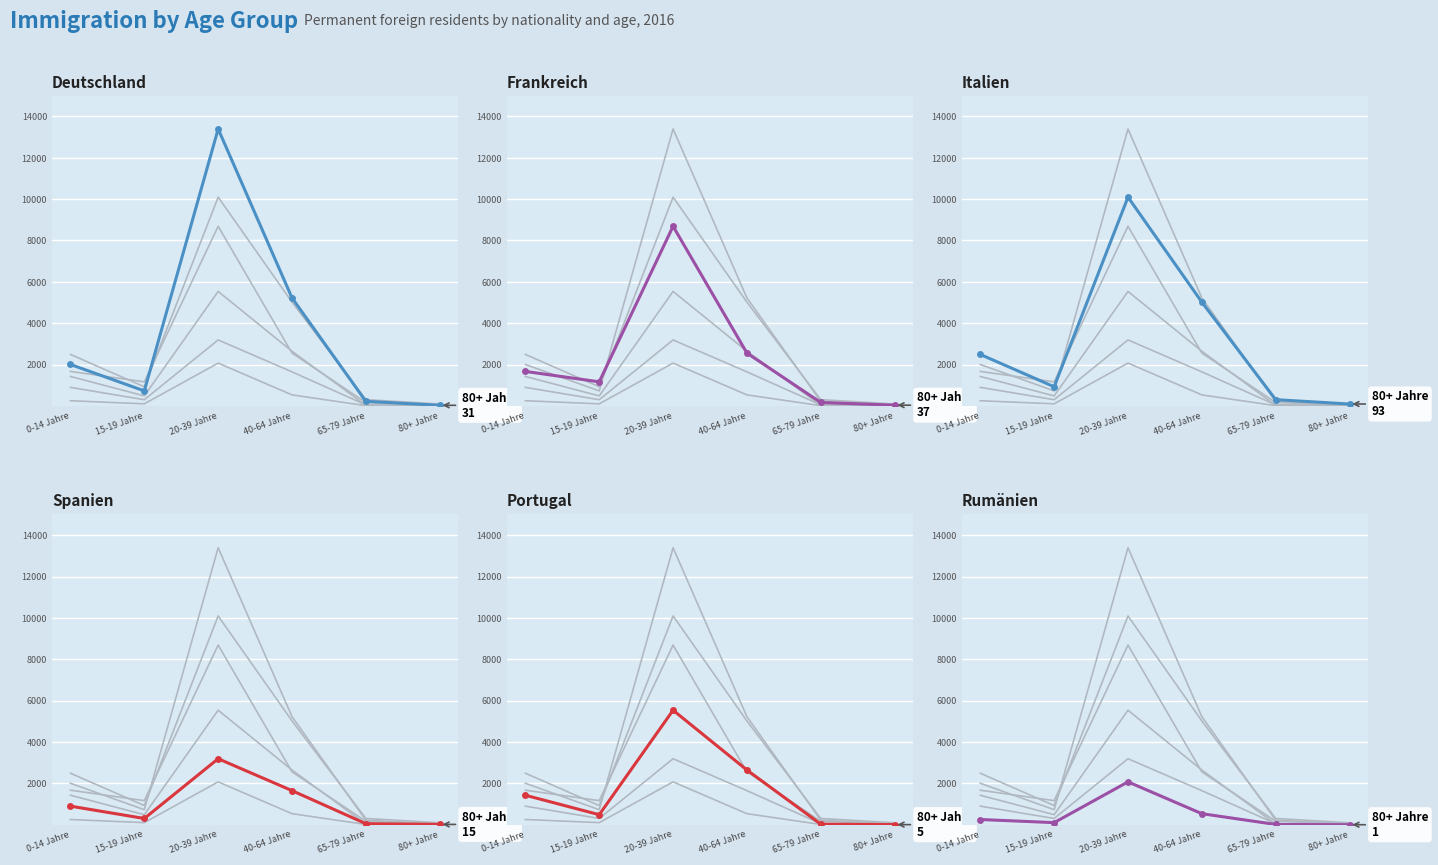

How many data points in Rumänien are above 252?

2